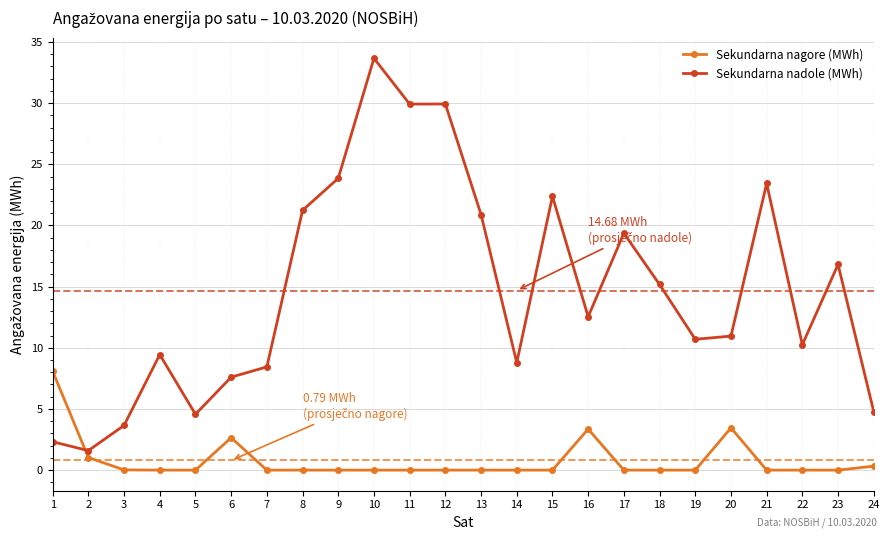

True or false: Sekundarna nadole (MWh) has a value of 11.0 at 20.

True